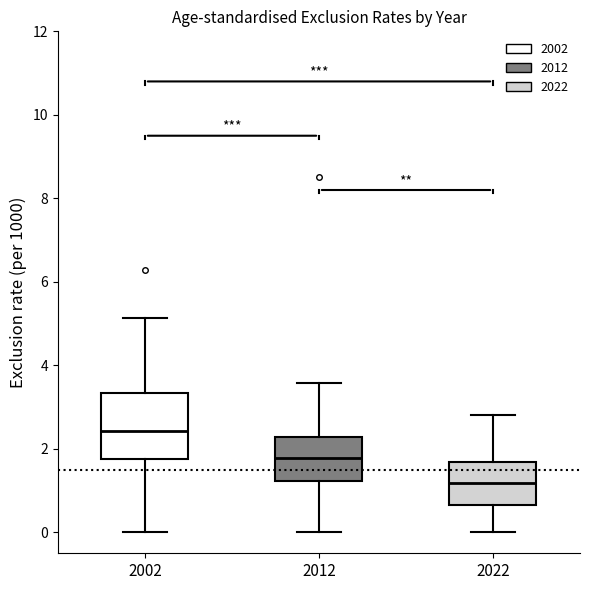

Which box's median line is the lowest?

2022